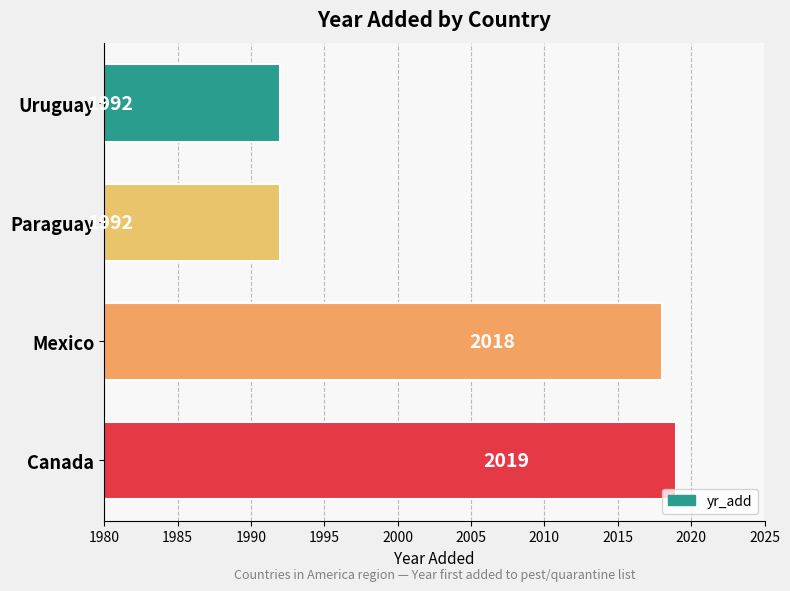

What is the average value?

2005